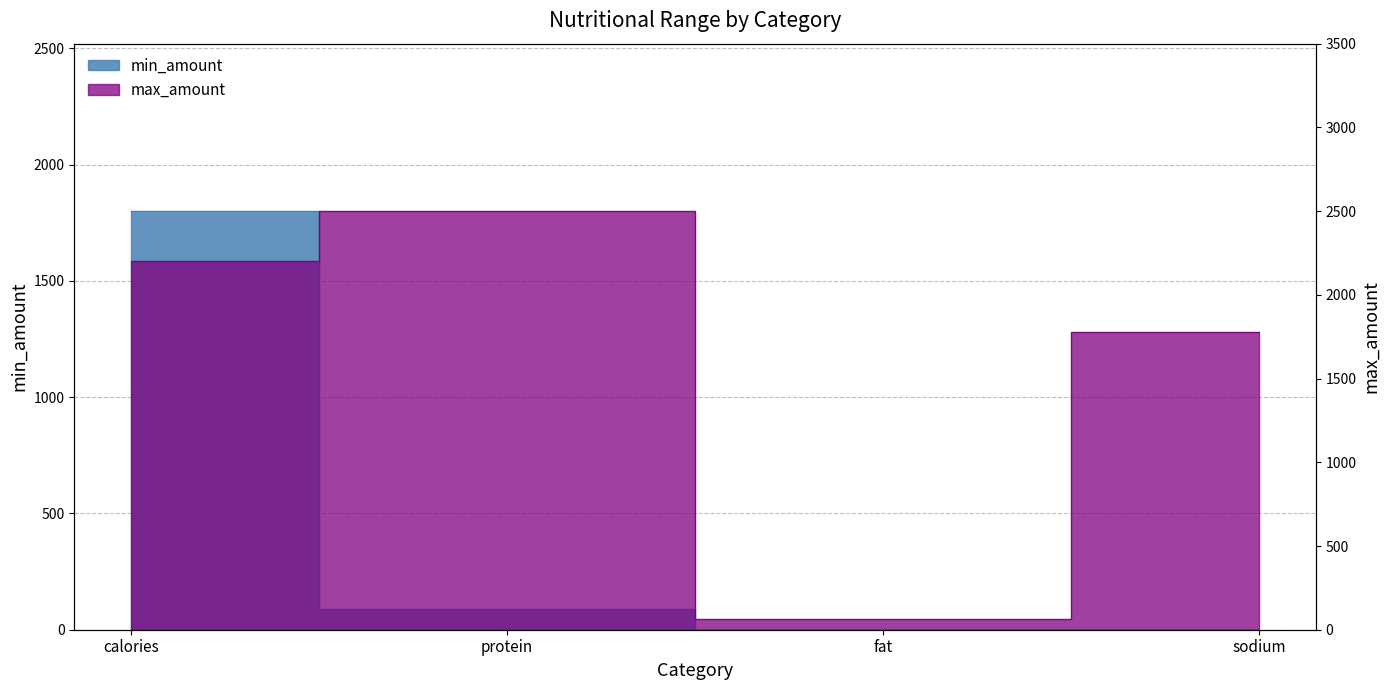

What position from the right is calories?

4